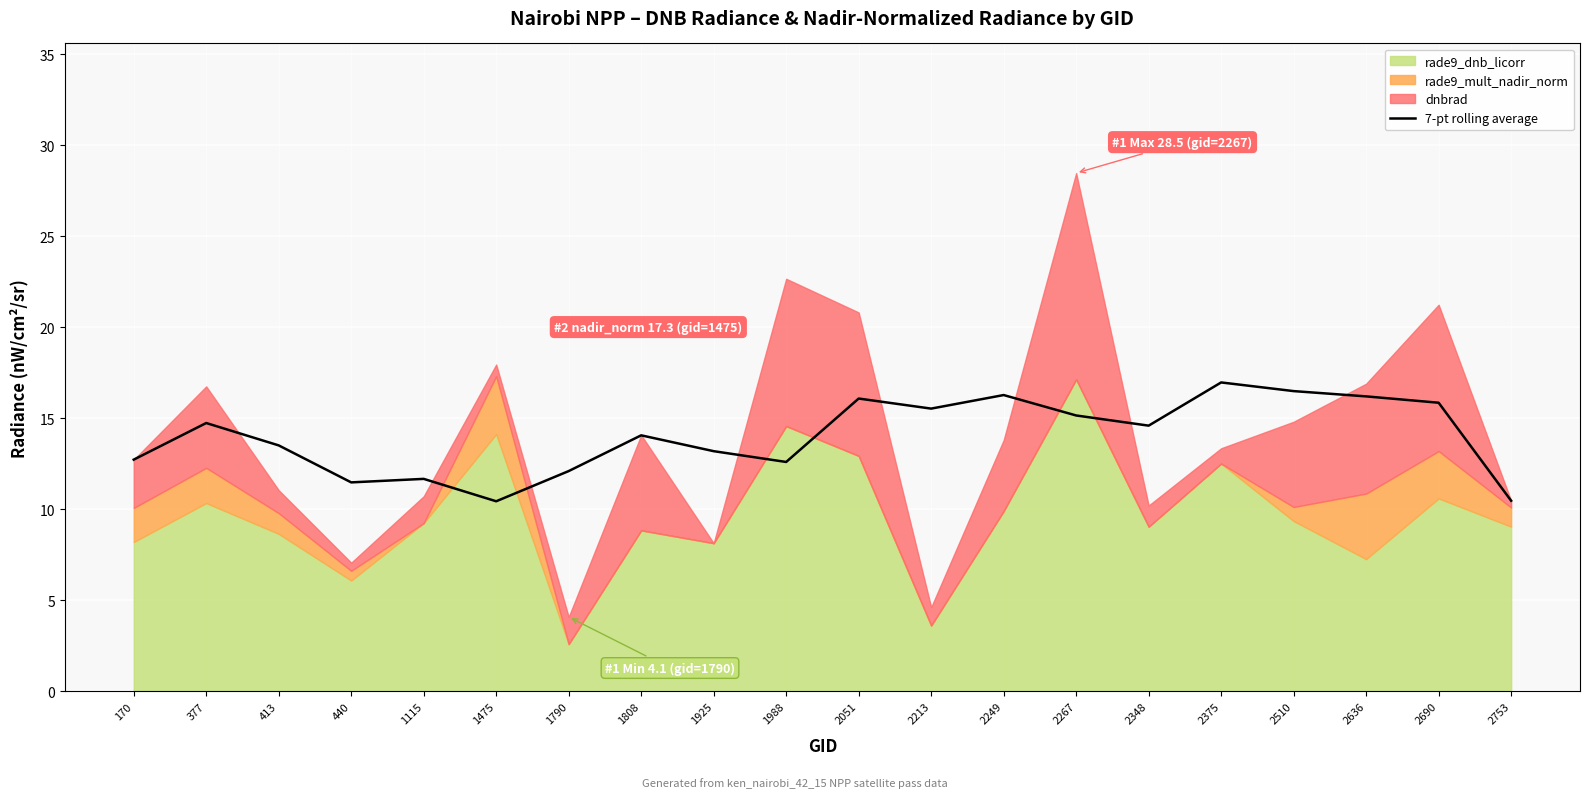

True or false: 7-pt rolling average has a value of 17.0 at 2375.

True